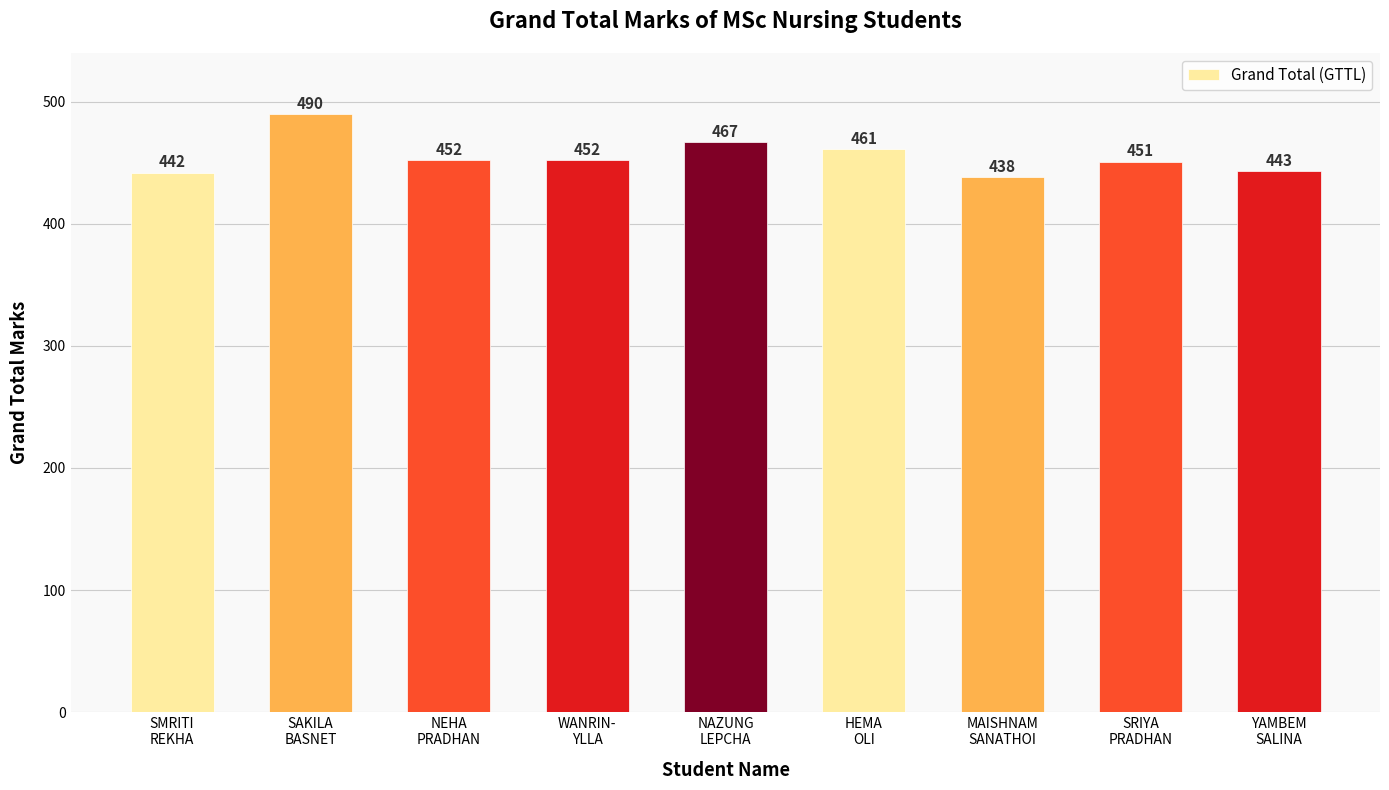

At which label does the data first exceed 452?

SAKILA
BASNET